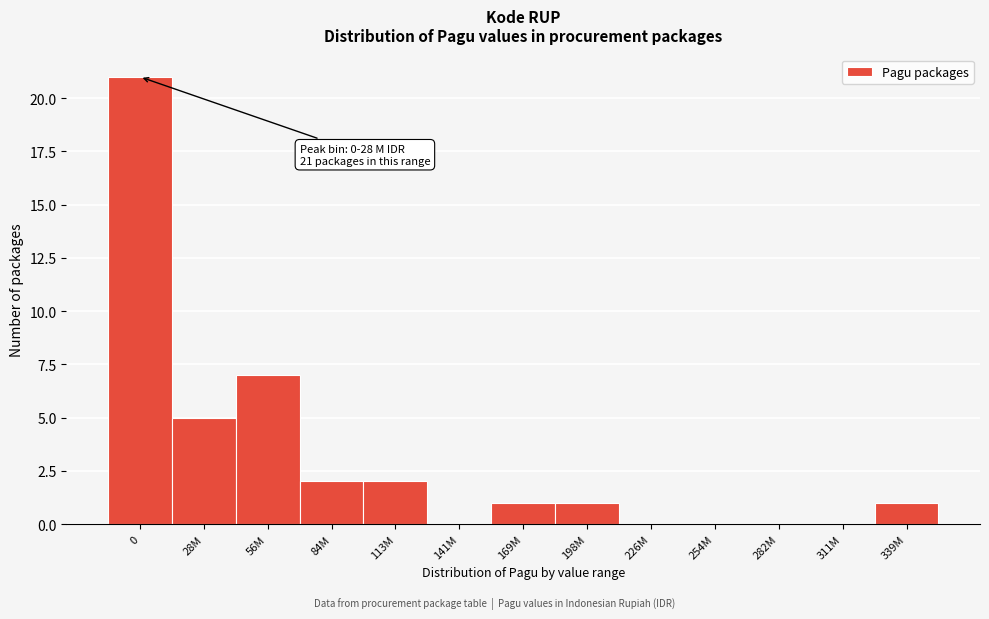

Reading left to right, what are all the values shown in this chart?

0=21	28M=5	56M=7	84M=2	113M=2	141M=0	169M=1	198M=1	226M=0	254M=0	282M=0	311M=0	339M=1